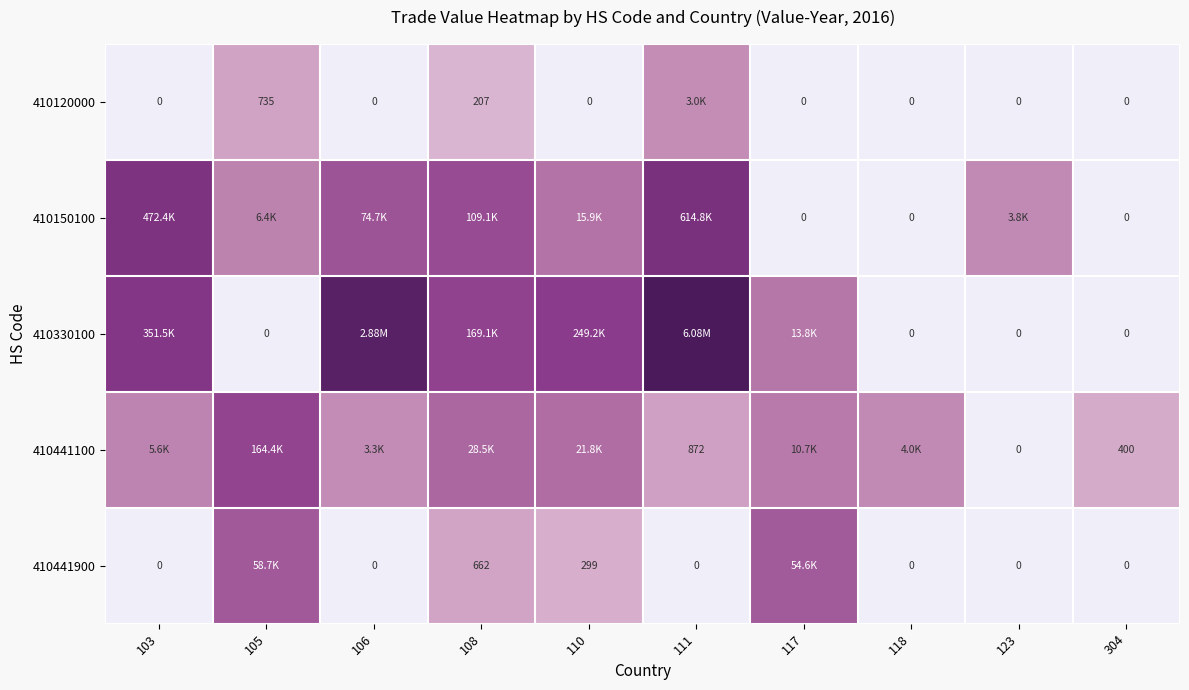

The value of 410330100 at 106 is 14.9. True or false?

True